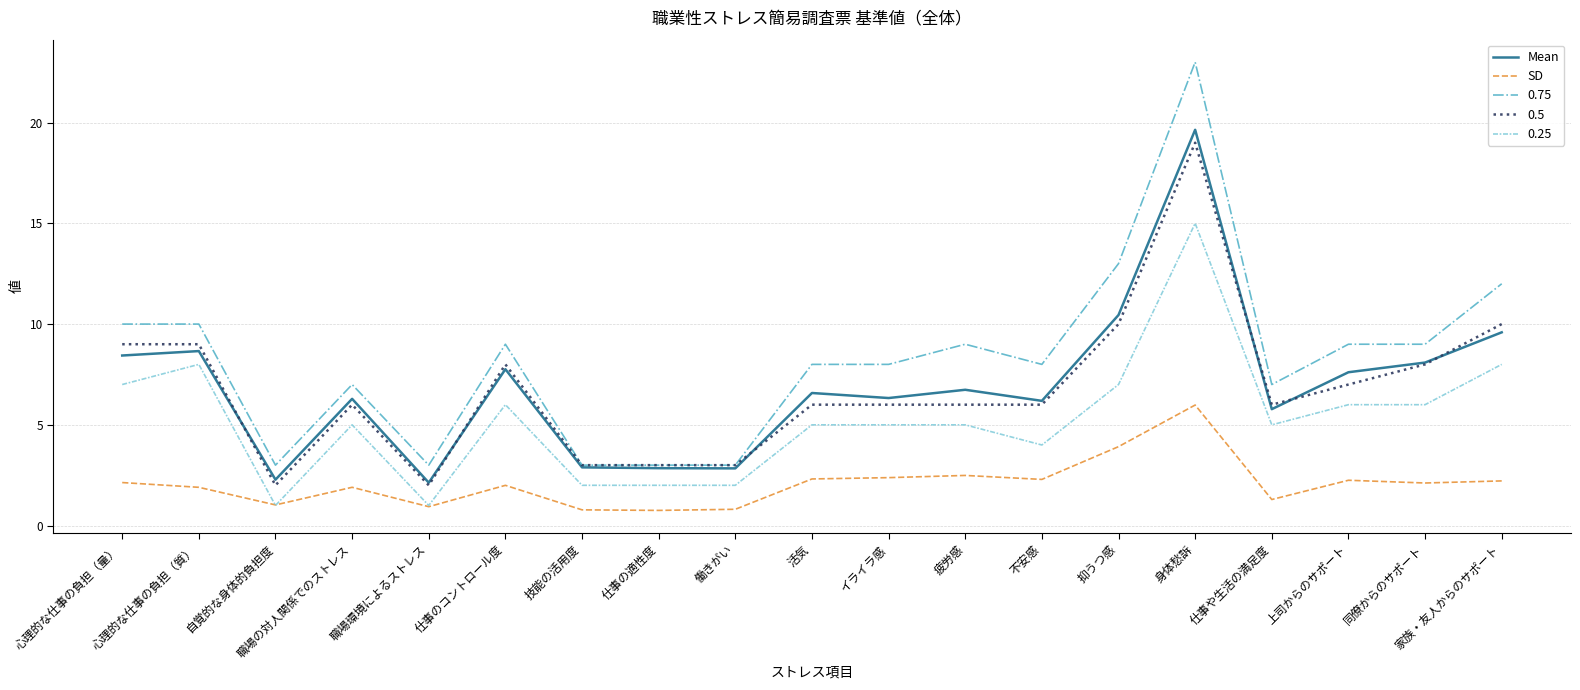

What is the total value across all series at 仕事のコントロール度?

32.8